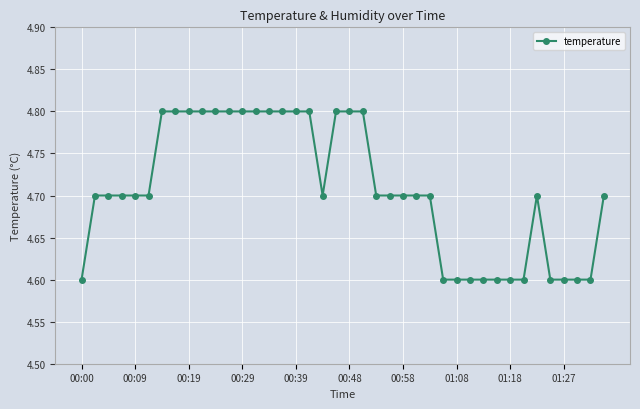

What is the value of the 30th point from the left?

4.6